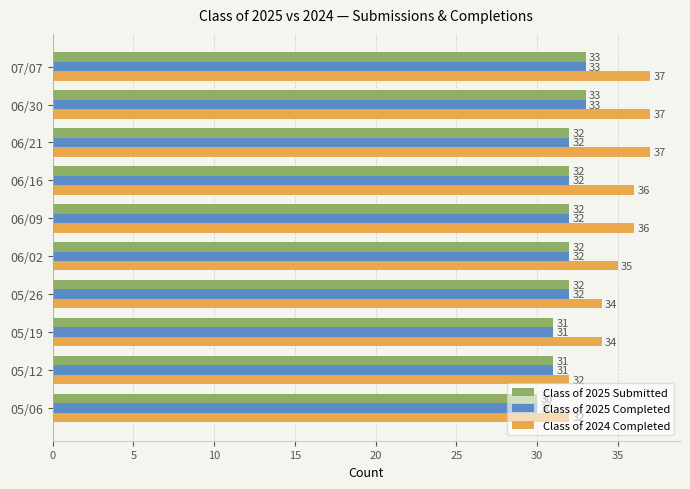

Which series has the largest total across all categories?

Class of 2024 Completed